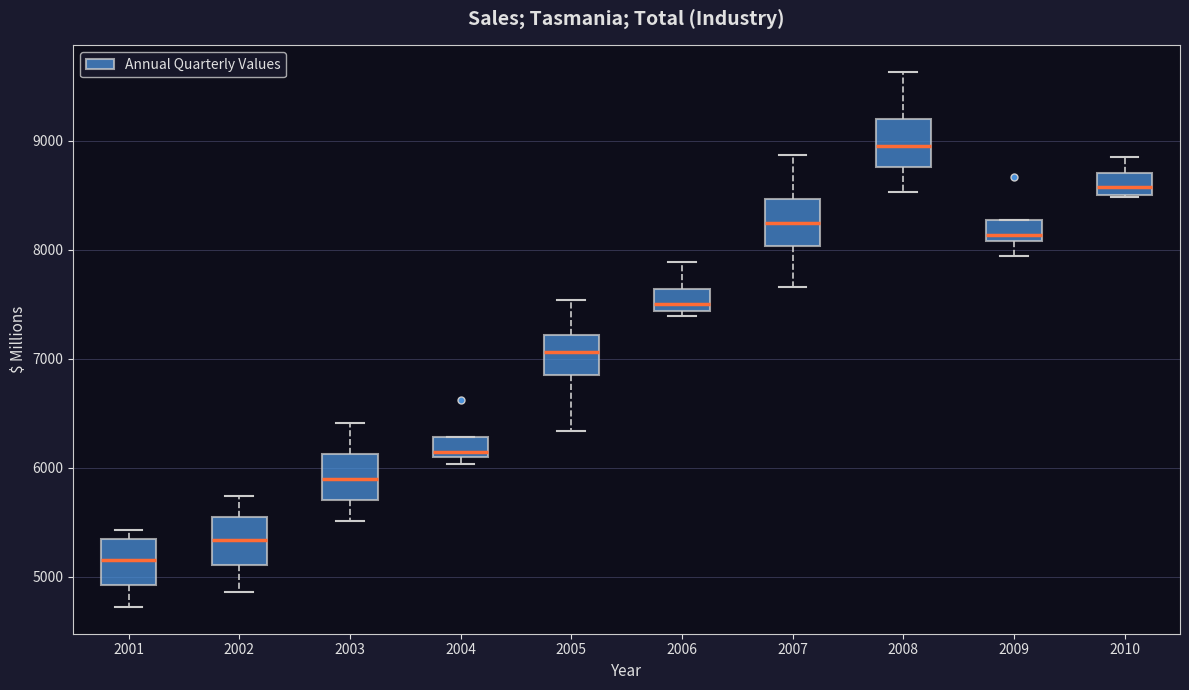

Reading left to right, transcribe this box plot: for each box, give where its median line is, the range the box spans, and where its two whiskers end, as read against the y-axis. The values are not printed on the chart, so give them approximately, as read against the axis.

2001: median 5200, box 4900 to 5300, whiskers 4700 to 5400
2002: median 5300, box 5100 to 5500, whiskers 4900 to 5700
2003: median 5900, box 5700 to 6100, whiskers 5500 to 6400
2004: median 6100 (just above the box's lower edge), box 6100 to 6300, whiskers 6000 to 6300
2005: median 7100, box 6900 to 7200, whiskers 6300 to 7500
2006: median 7500, box 7400 to 7600, whiskers 7400 (just below the box's lower edge) to 7900
2007: median 8200, box 8000 to 8500, whiskers 7700 to 8900
2008: median 8900, box 8800 to 9200, whiskers 8500 to 9600
2009: median 8100 (just above the box's lower edge), box 8100 to 8300, whiskers 7900 to 8300
2010: median 8600, box 8500 to 8700, whiskers 8500 to 8900